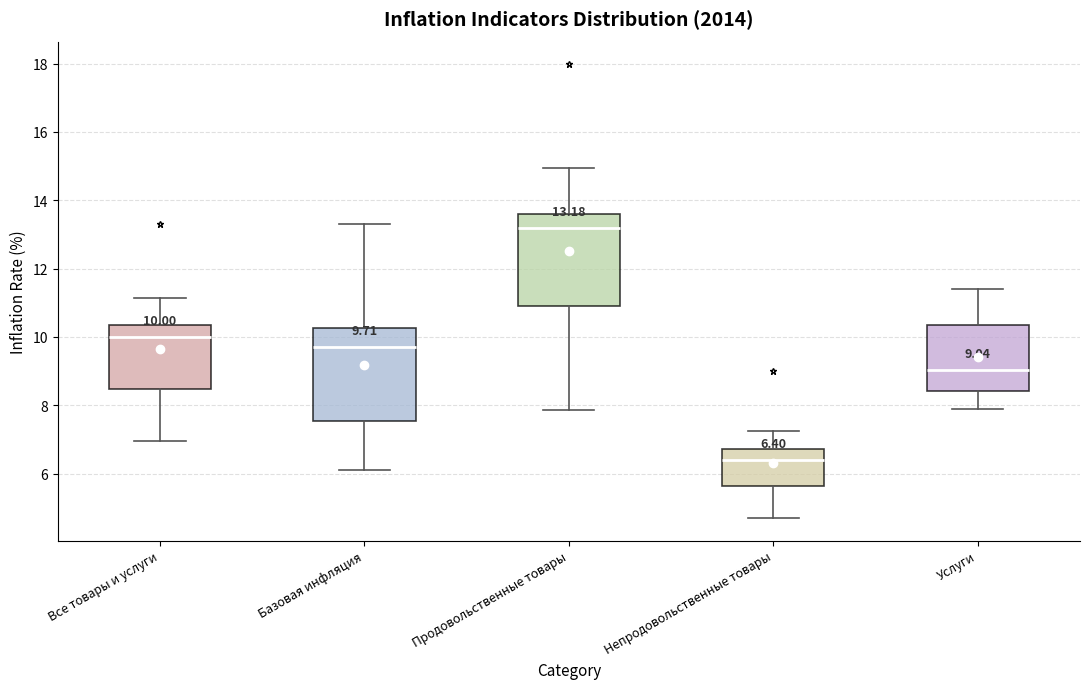

Which box has the highest median line?

Продовольственные товары